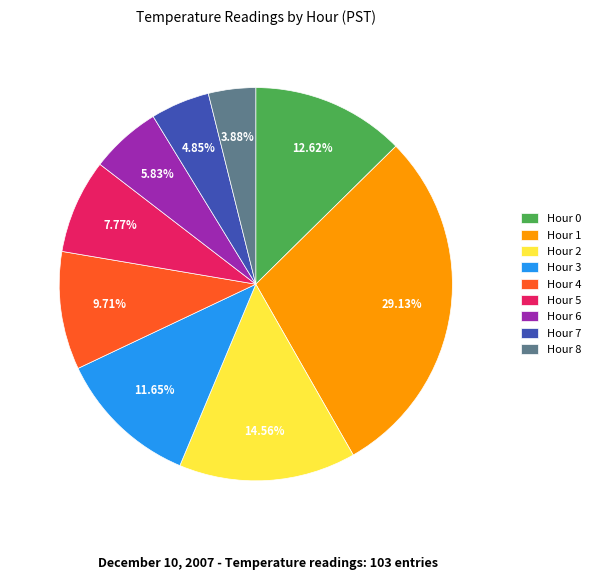

To the nearest percent, what percentage of the pie is Hour 8?

4%